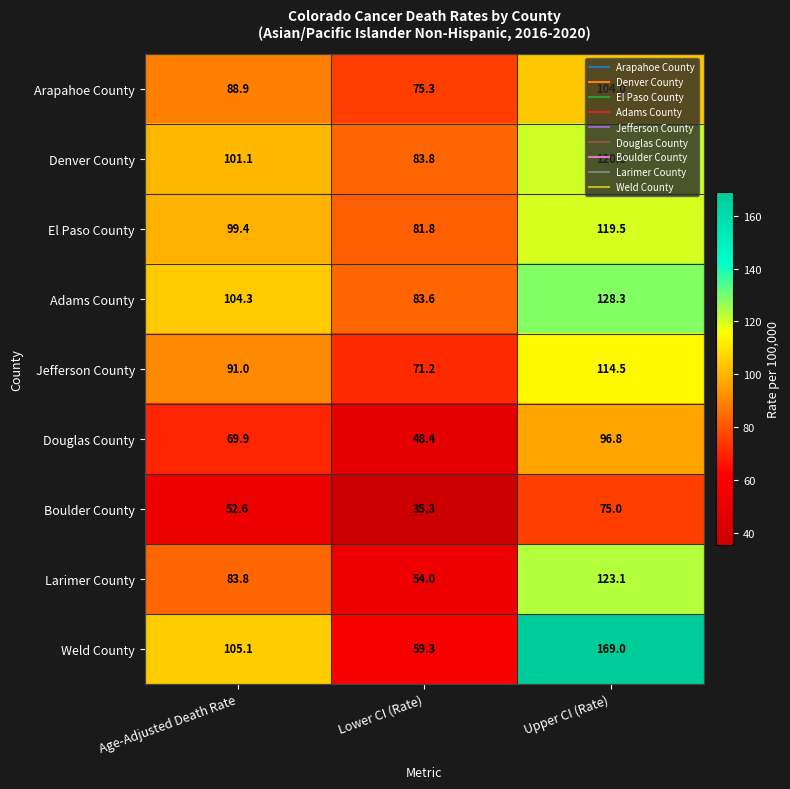

Between Age-Adjusted Death Rate and Lower CI (Rate), which series saw the biggest shift?

Weld County